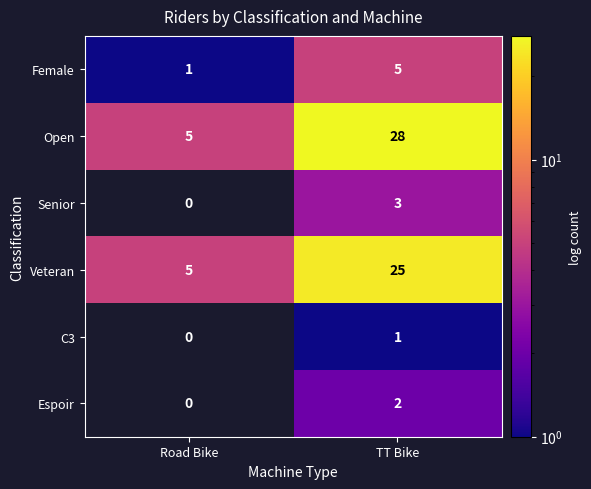

Rank the series at TT Bike from lowest to highest value.

C3, Espoir, Senior, Female, Veteran, Open